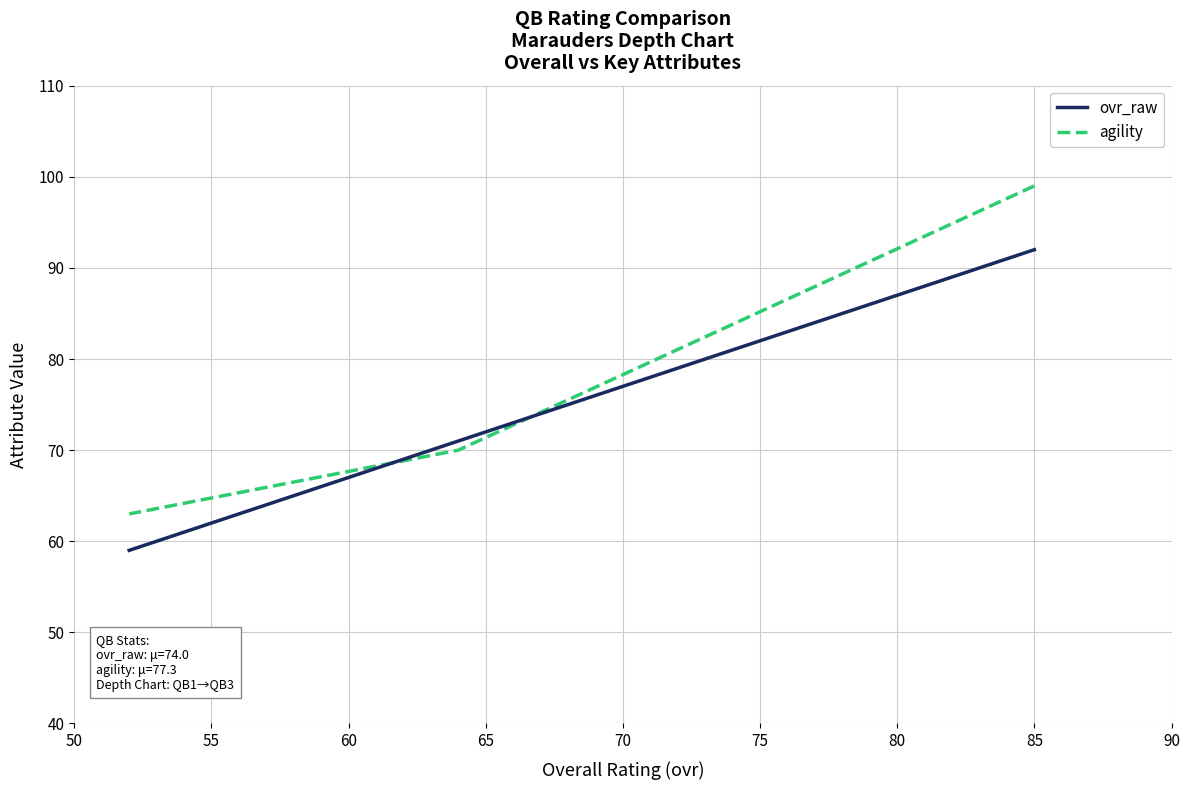

What is the smallest value displayed?

59